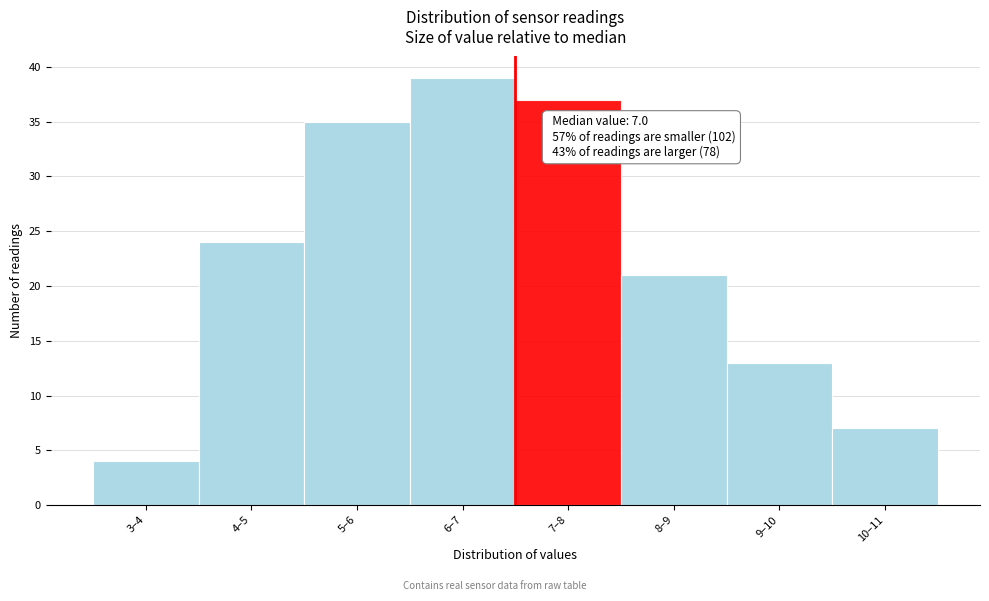

Reading right to left, extract all data points from this chart.

7	13	21	37	39	35	24	4